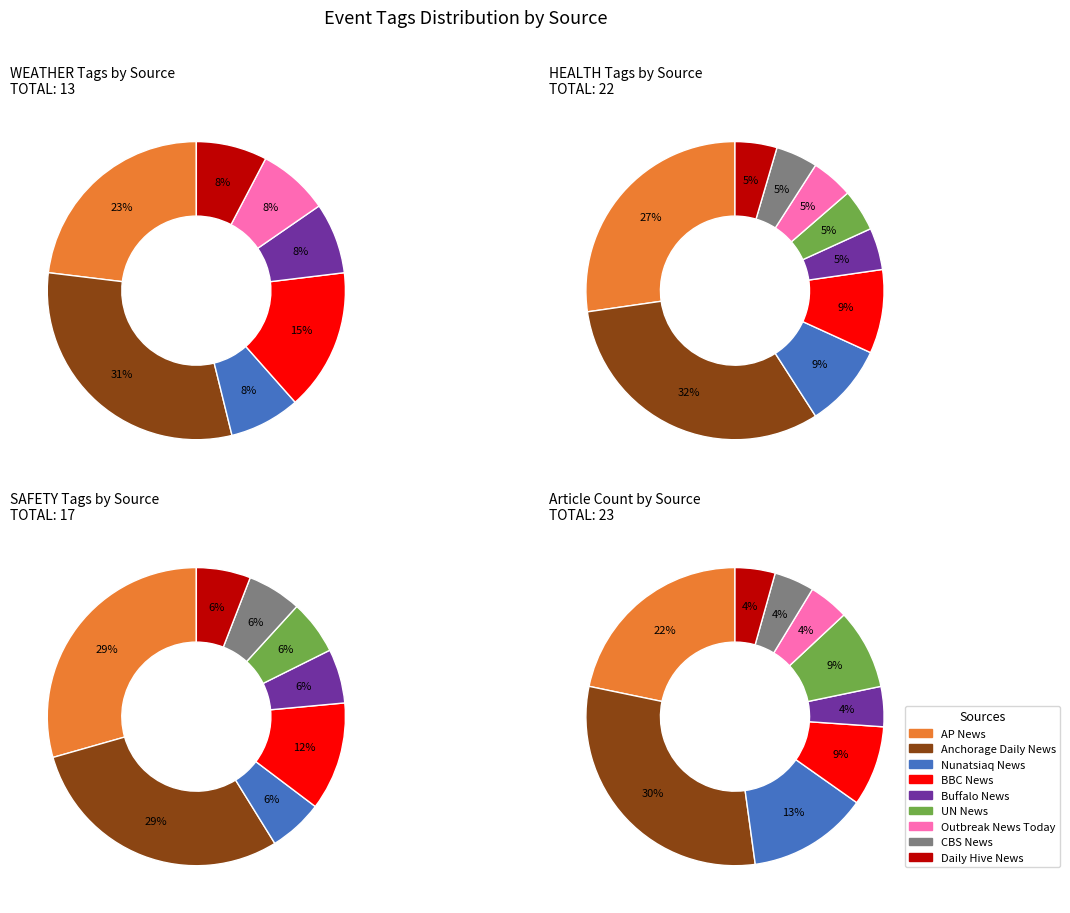

What percentage is the Buffalo News slice, to the nearest percent?

6%